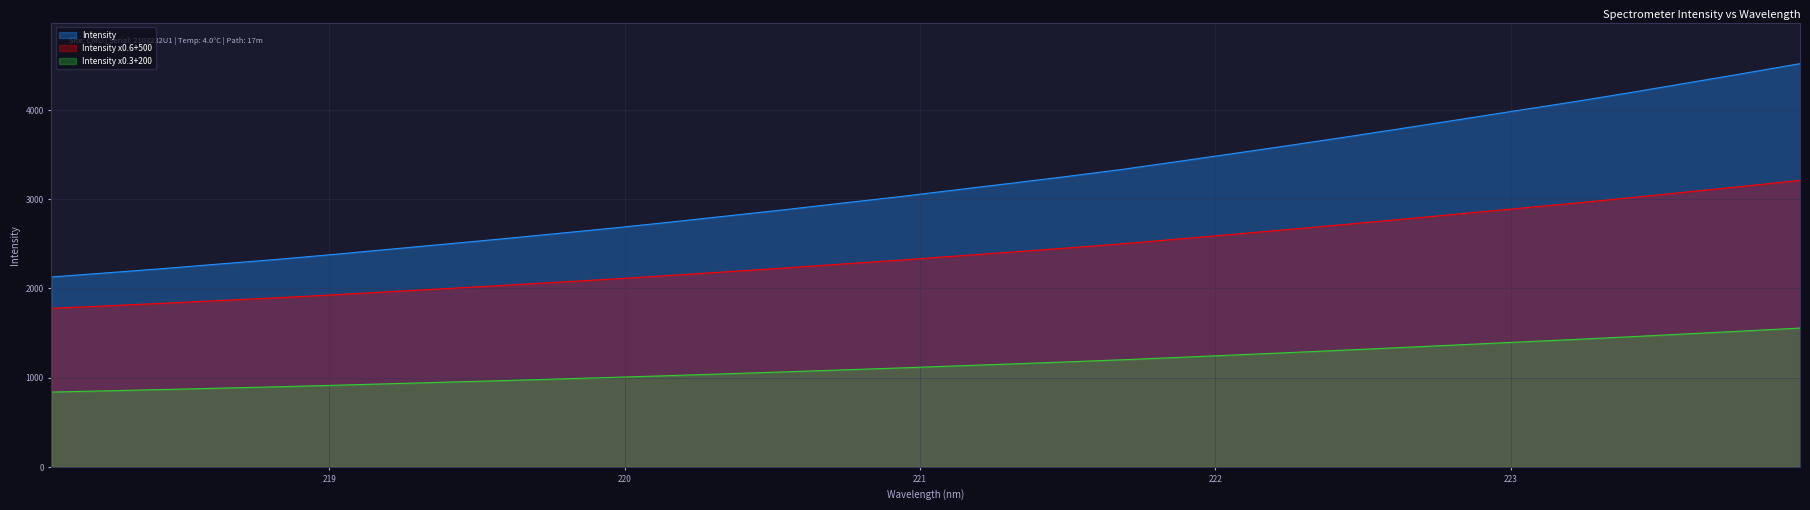

What is the sum of the values at 221.8812 and 220.9264?

6450.6